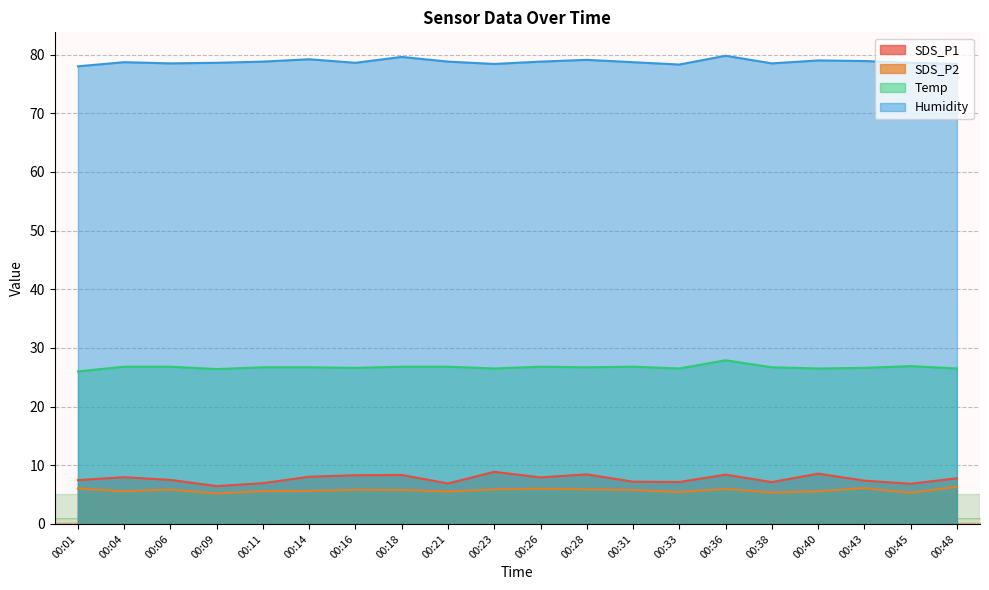

What is the maximum value shown in the chart?

79.8